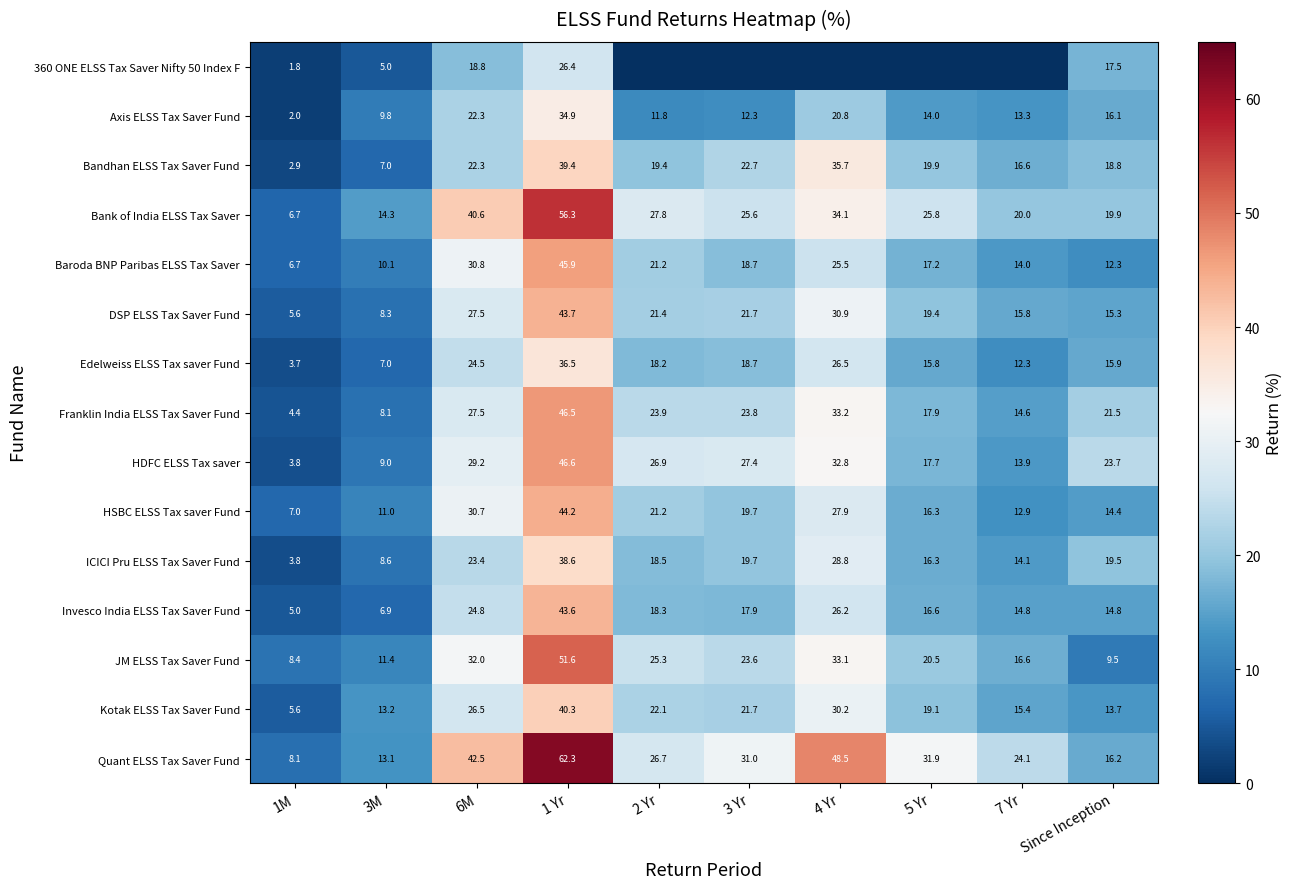

What is the difference between the maximum and minimum values in the Edelweiss ELSS Tax saver Fund series?

32.8